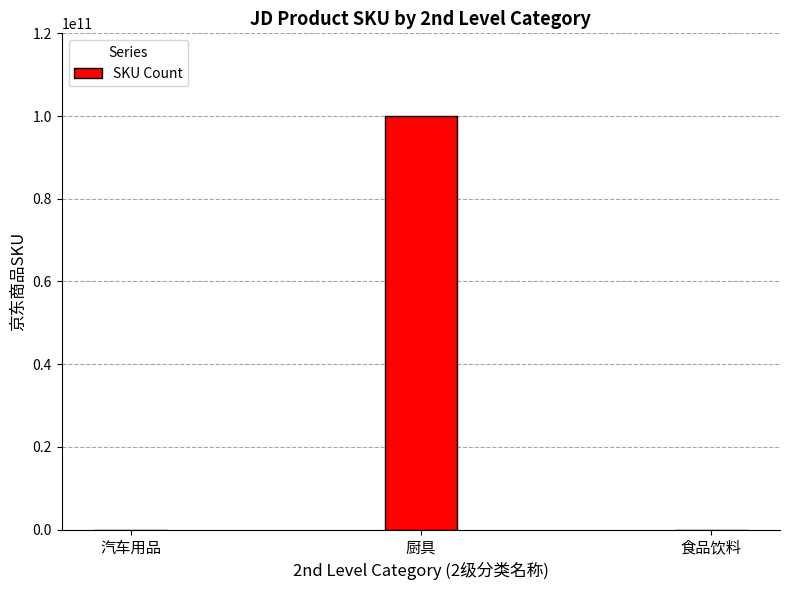

How many series are shown in this chart?

1